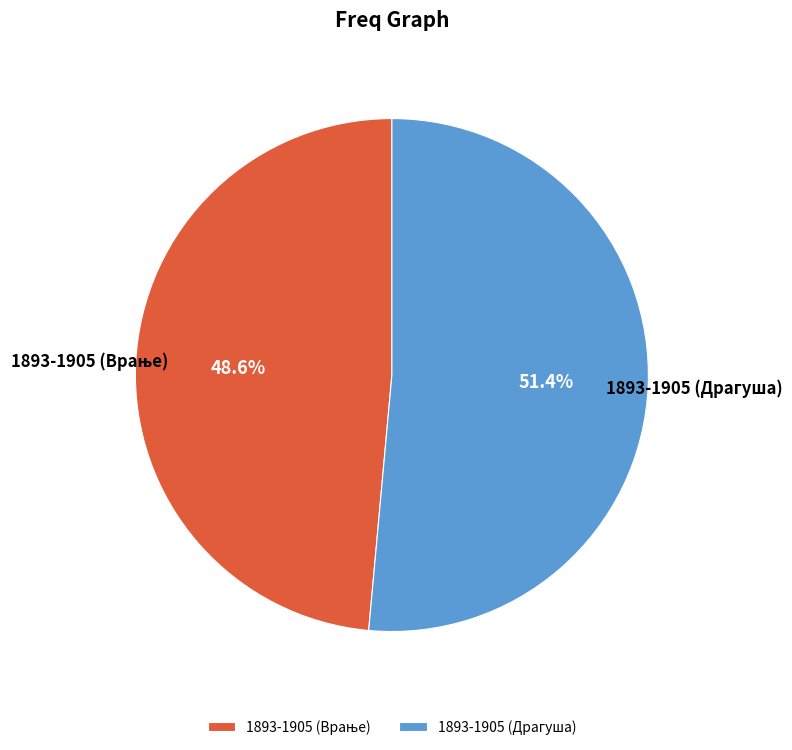

Which category accounts for the majority?

1893-1905 (Драгуша)